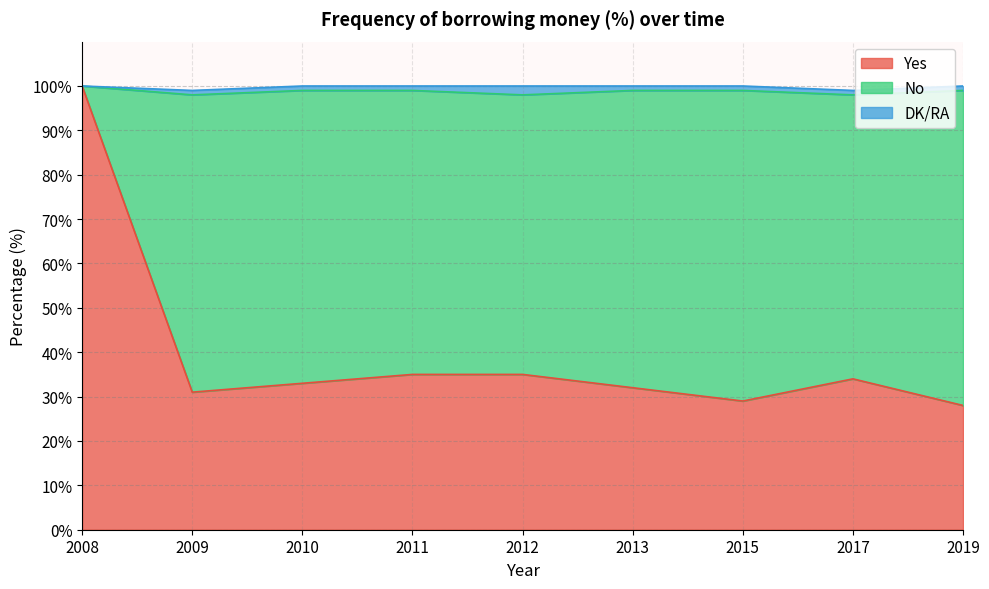

True or false: DK/RA and No cross at least once.

False